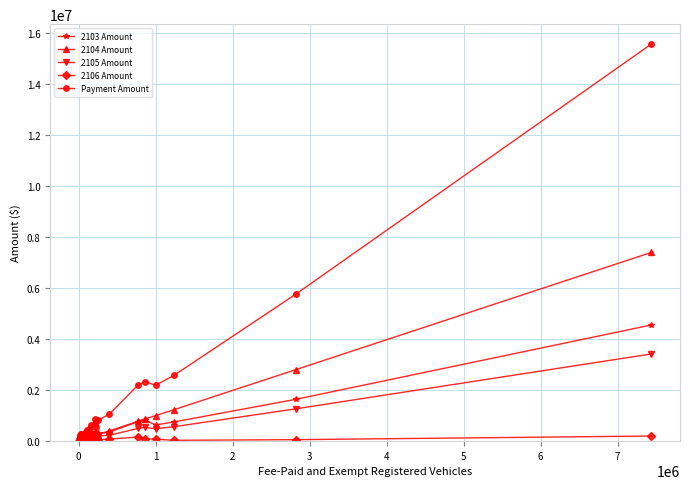

Which series has the widest spread of values?

Payment Amount